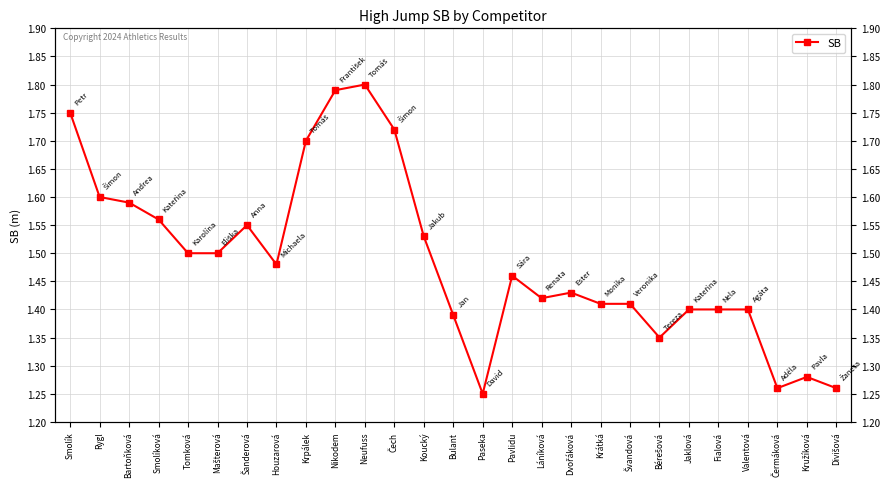

Reading right to left, extract all data points from this chart.

1.3	1.3	1.3	1.4	1.4	1.4	1.4	1.4	1.4	1.4	1.4	1.5	1.2	1.4	1.5	1.7	1.8	1.8	1.7	1.5	1.6	1.5	1.5	1.6	1.6	1.6	1.8